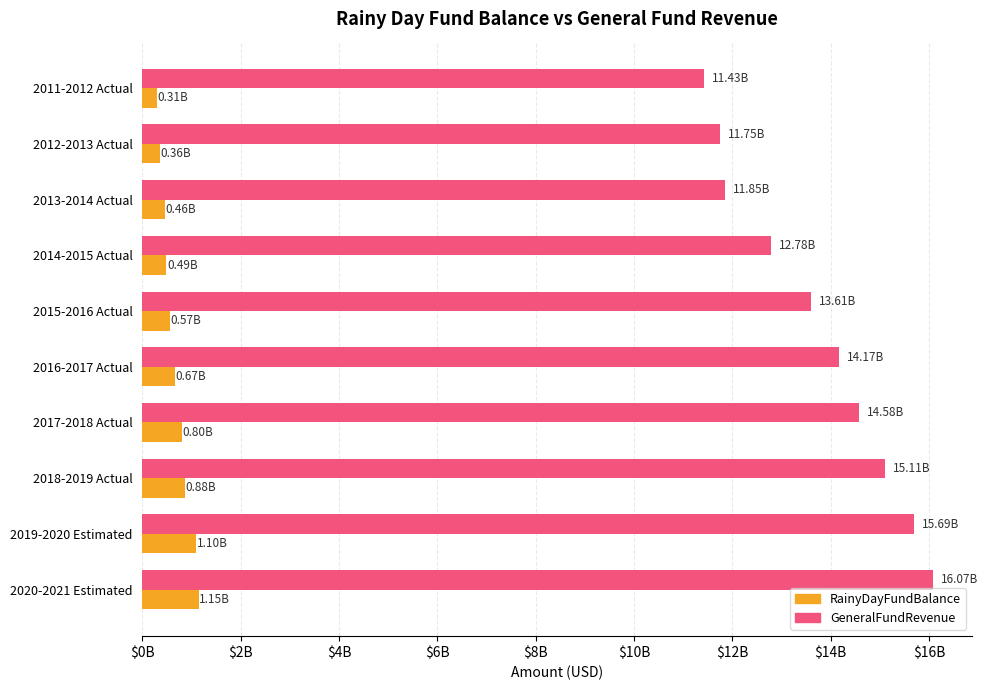

What are all the series names shown in the legend?

RainyDayFundBalance, GeneralFundRevenue